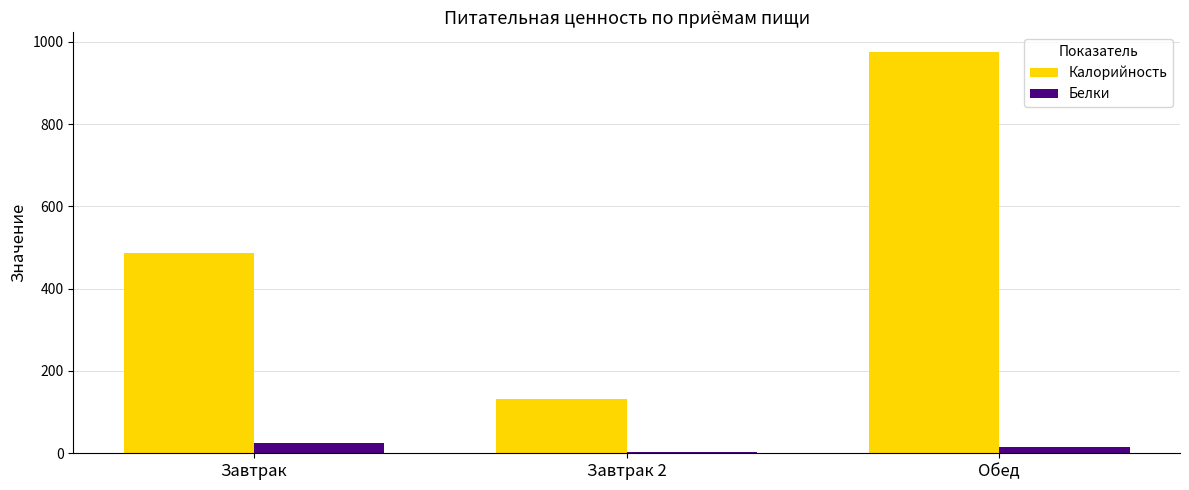

At which label is Белки closest to 14?

Обед